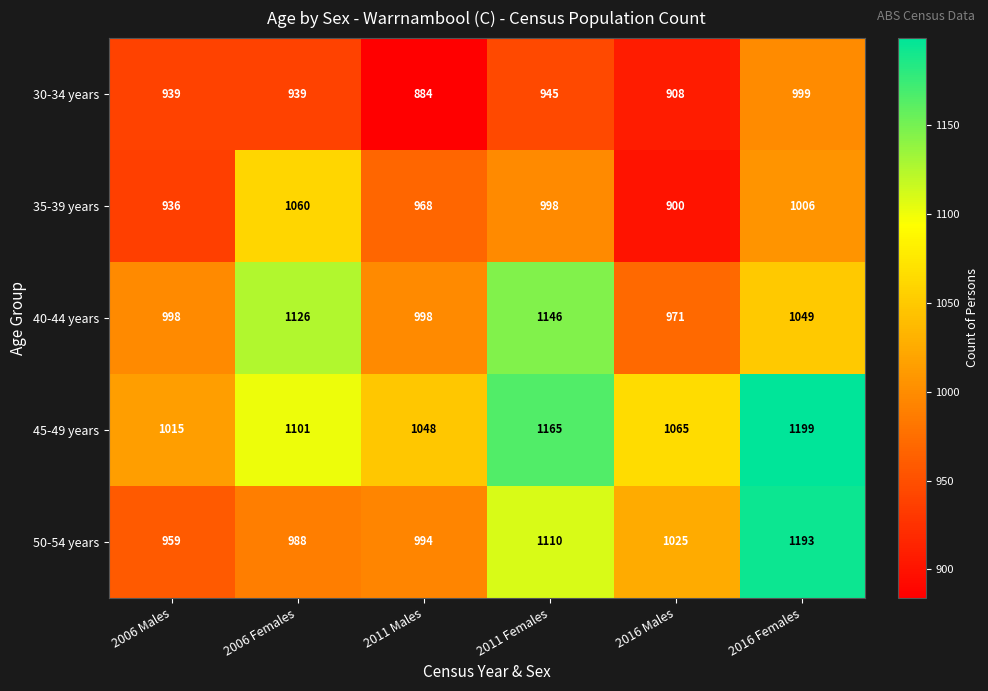

What is the total value across all series at 2016 Males?

4869